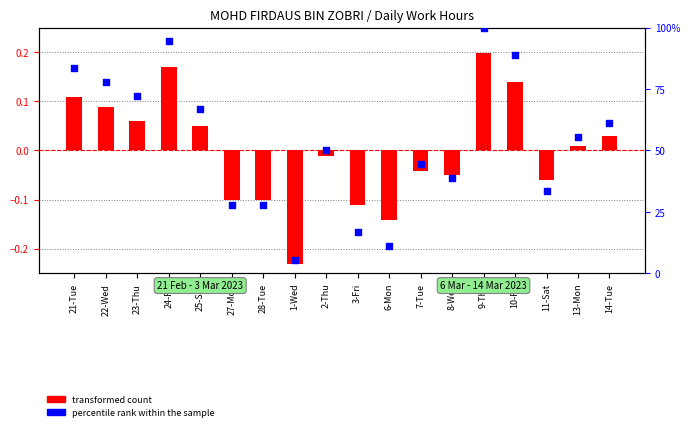

Which series has the largest total across all categories?

percentile rank within the sample